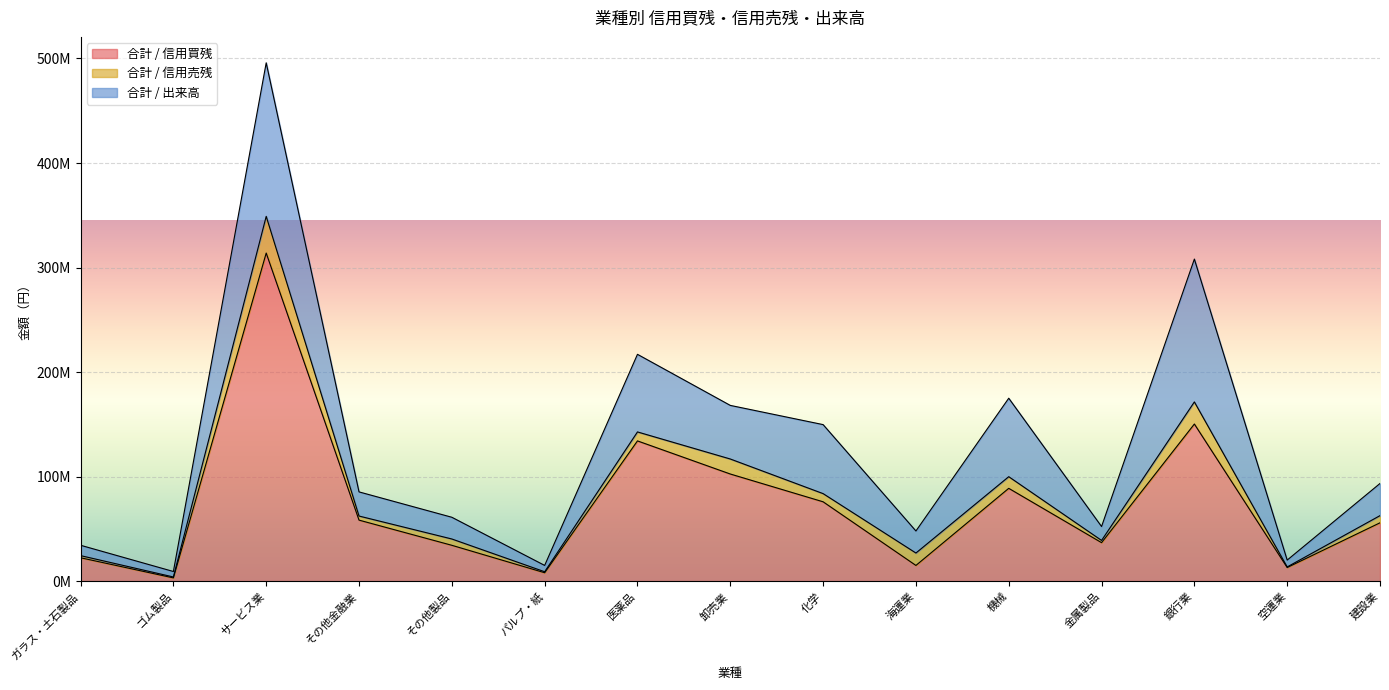

Which series changed the most between サービス業 and 銀行業?

合計 / 信用買残